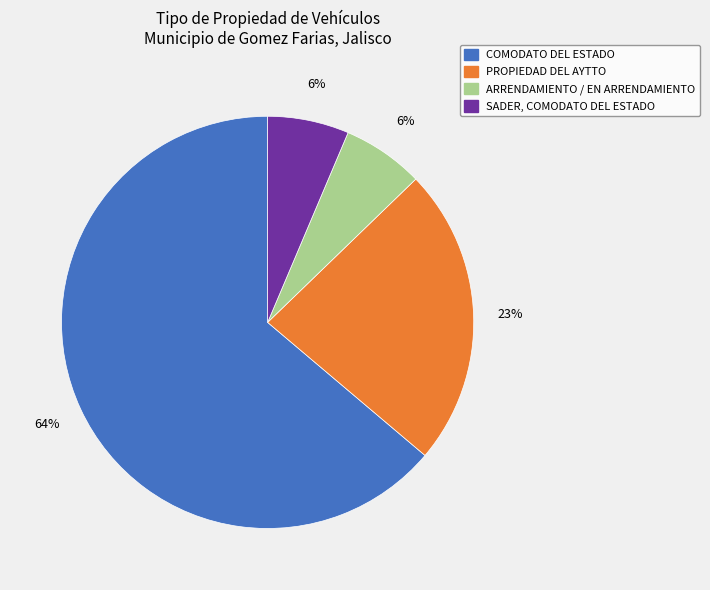

Is there any slice that represents more than half of the pie?

Yes